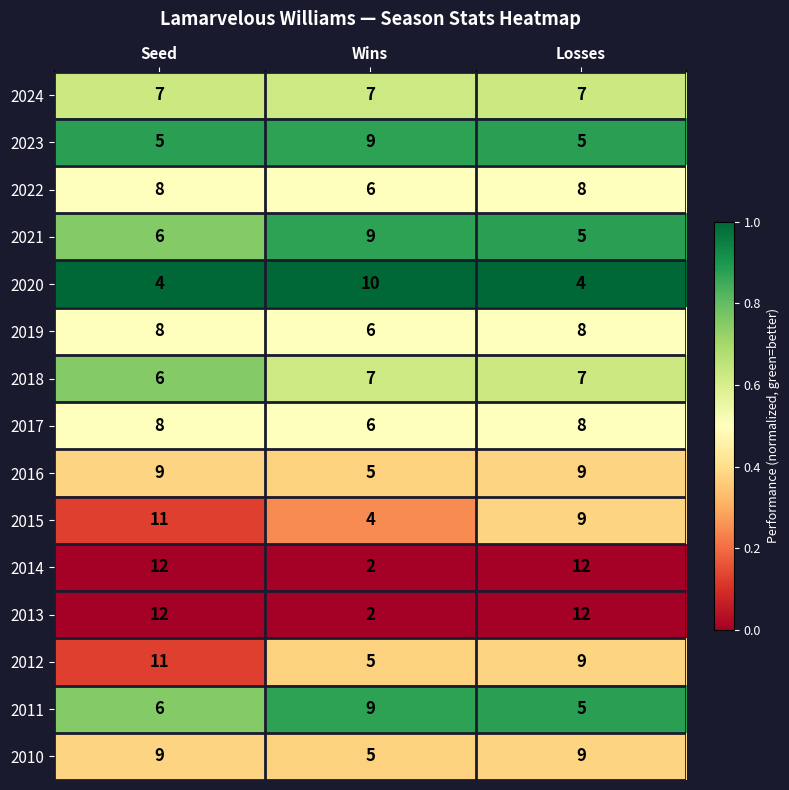

What is the average value of the 2018 series?

7